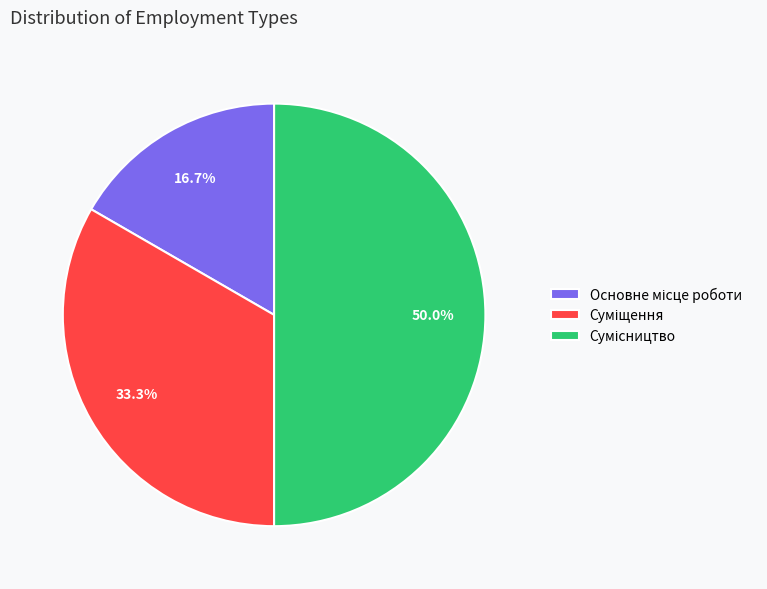

Count the number of slices in the pie.

3